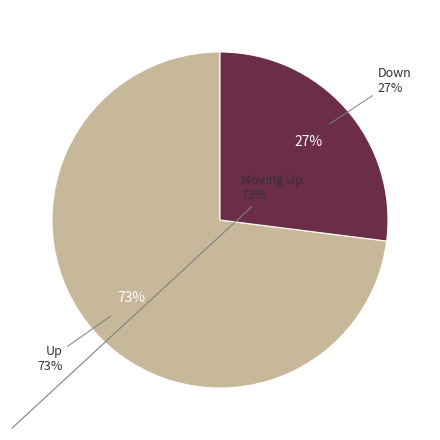

What is the ratio of the value at Up to the value at Down?

2.7